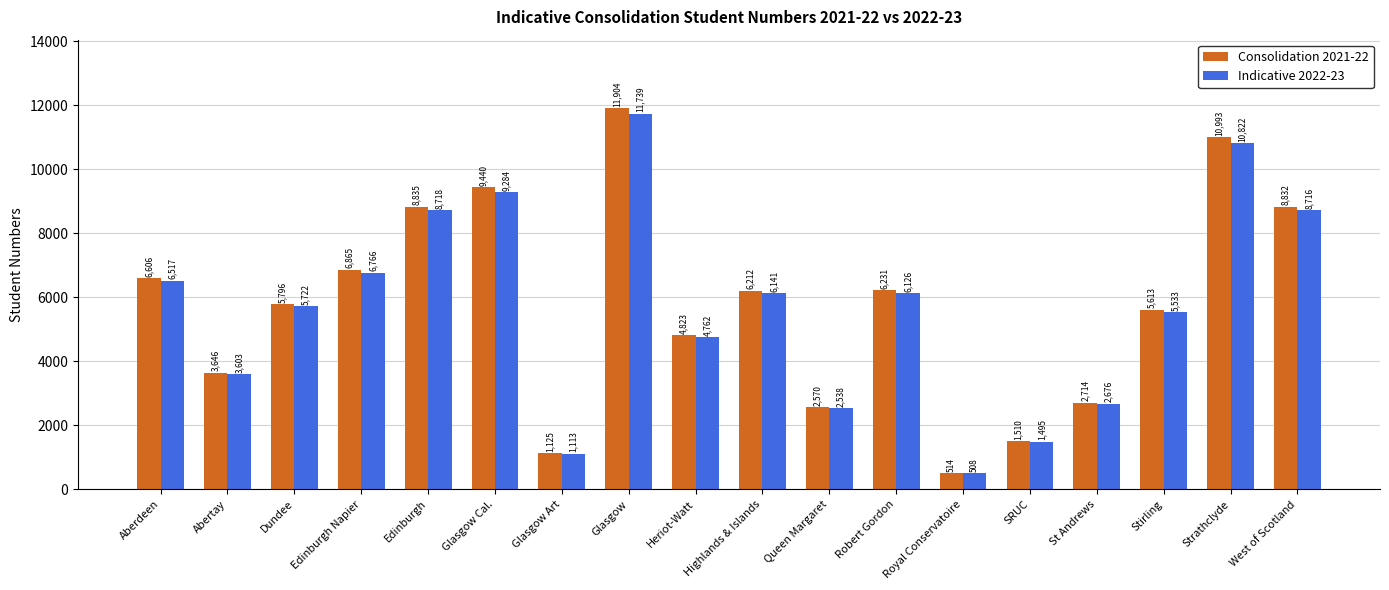

What is the difference between the Consolidation 2021-22 values at Edinburgh and Aberdeen?

2229